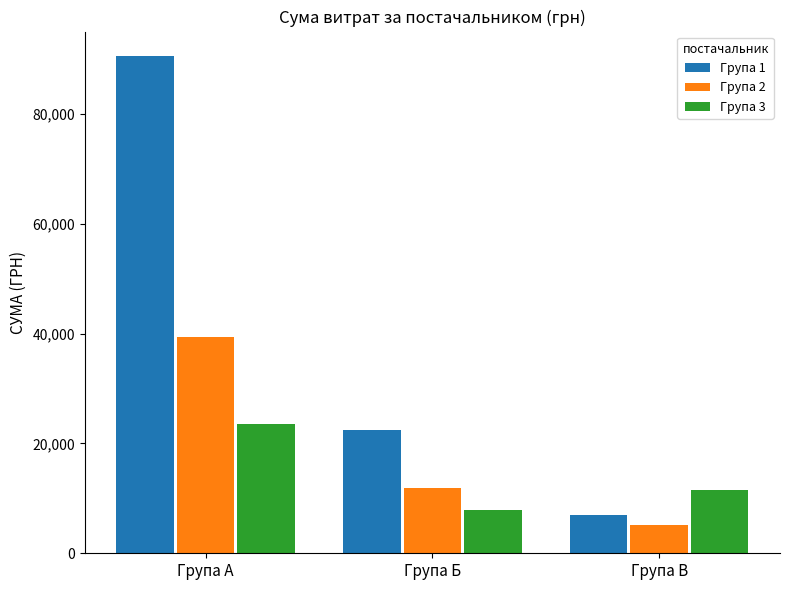

Which series has the largest range (max minus min)?

Група 1